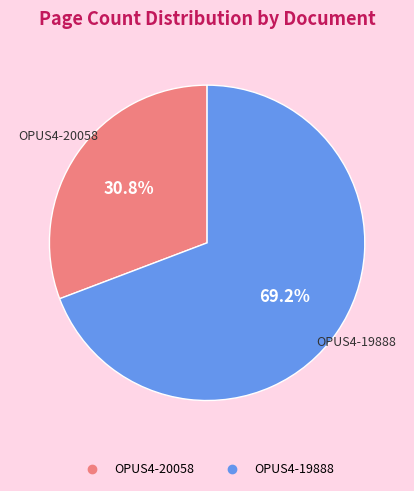

Is there any slice that represents more than half of the pie?

Yes